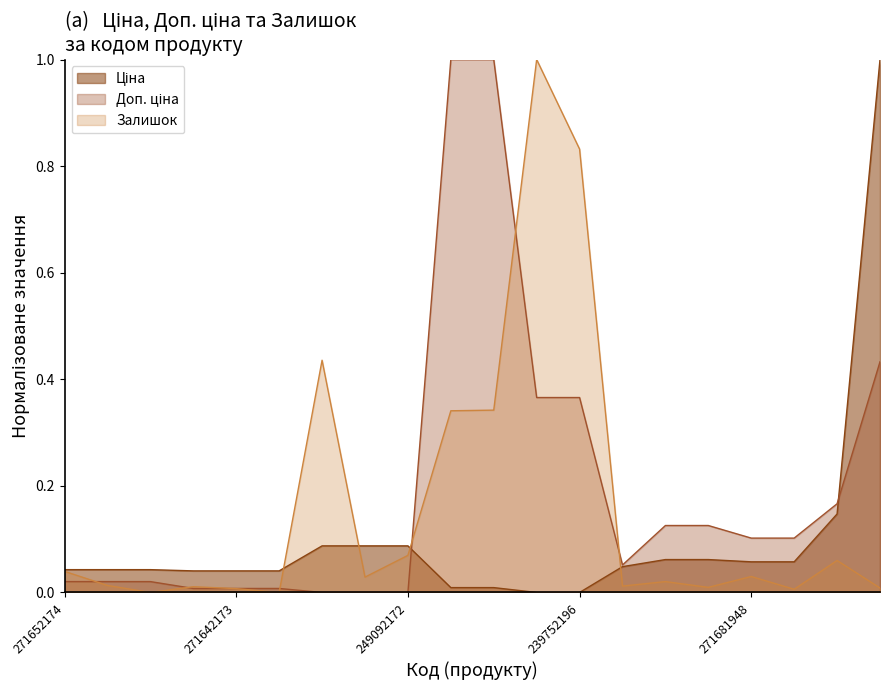

At which category is the sum across all series the highest?

11352184